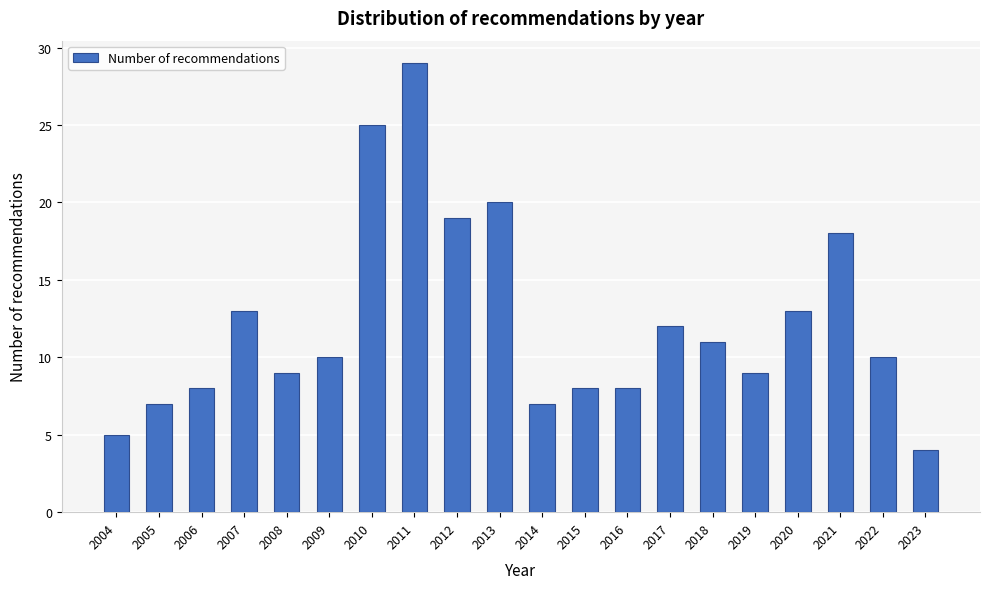

Reading right to left, transcribe all the data shown in this chart.

4	10	18	13	9	11	12	8	8	7	20	19	29	25	10	9	13	8	7	5